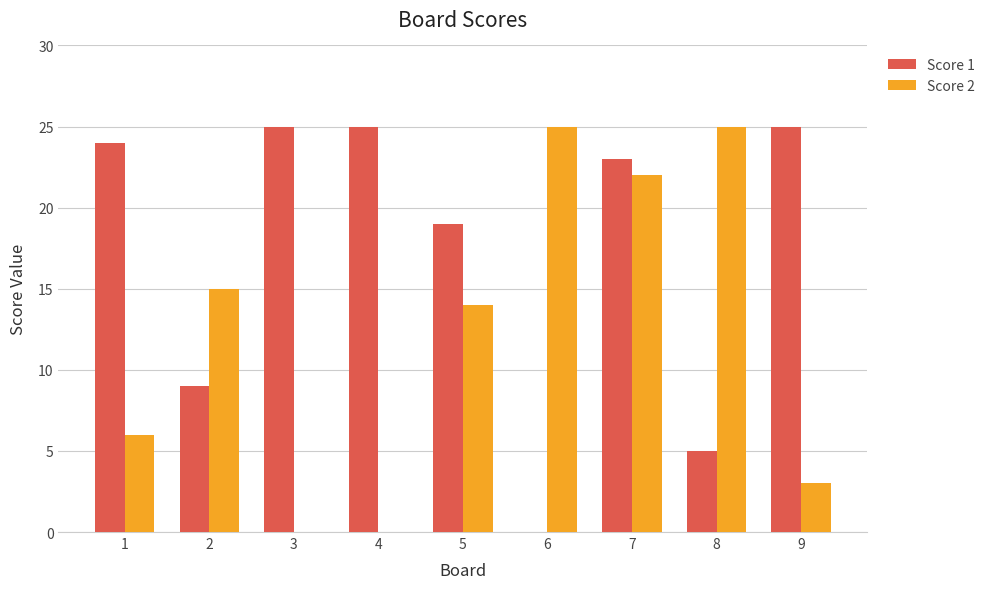

What is the maximum value shown in the chart?

25